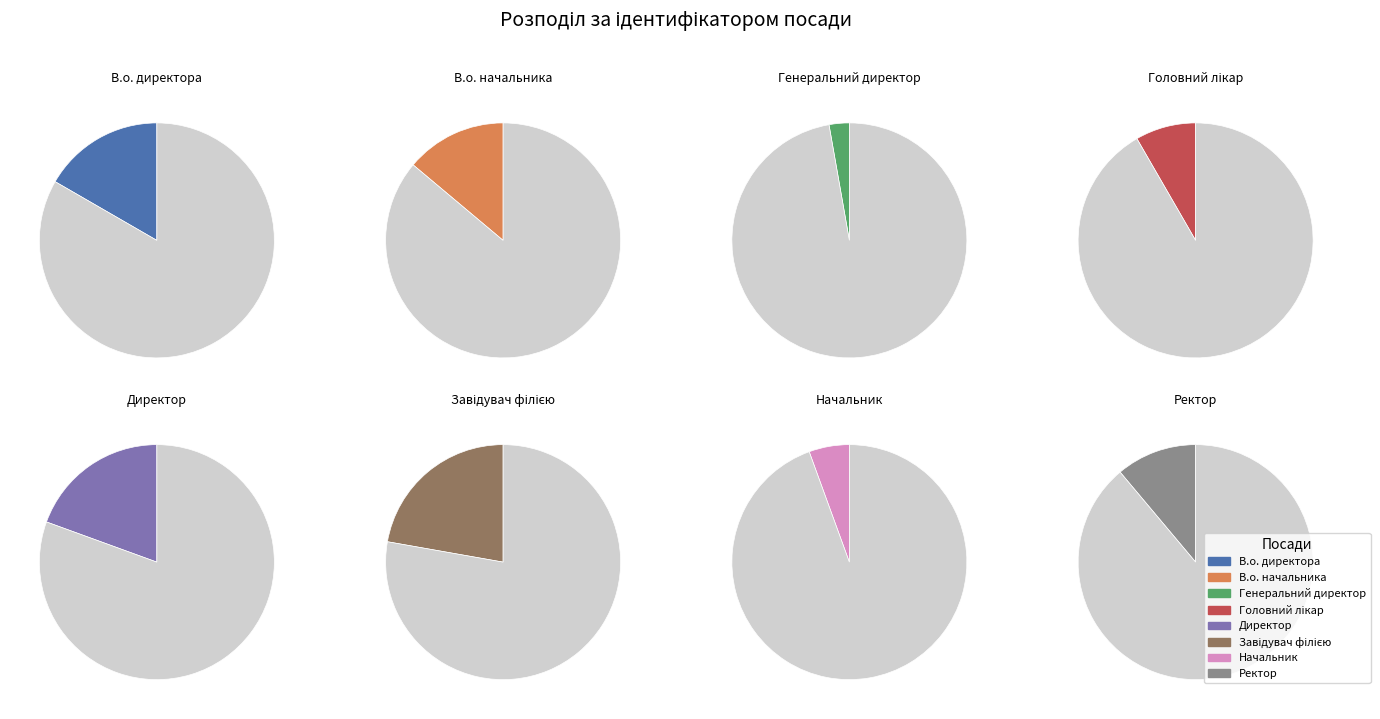

Do В.о. директора and Генеральний директор together represent more than half of the pie?

No